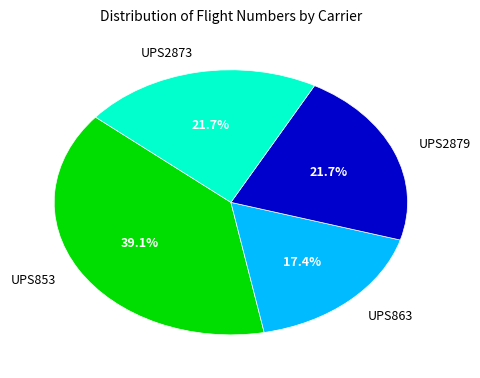

To the nearest percent, what percentage of the pie is UPS2879?

22%